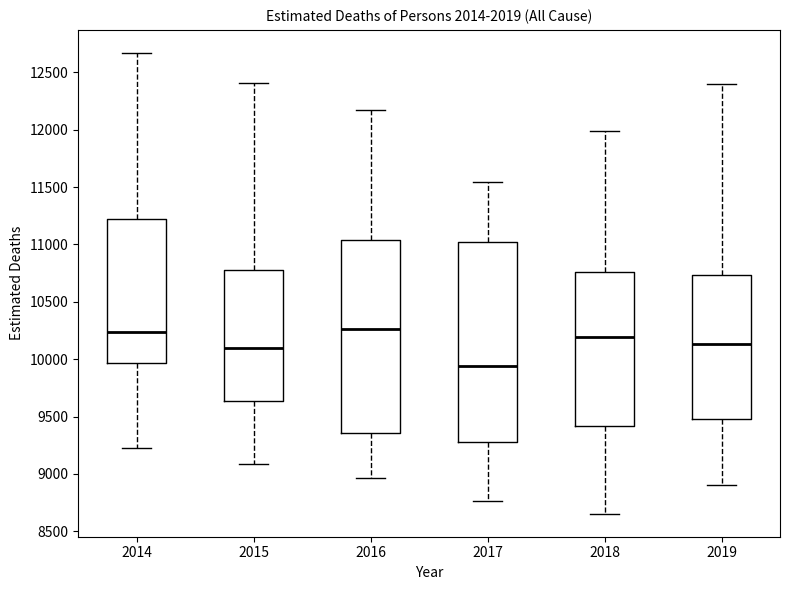

Reading left to right, transcribe this box plot: for each box, give where its median line is, the range the box spans, and where its two whiskers end, as read against the y-axis. The values are not printed on the chart, so give them approximately, as read against the axis.

2014: median 10250, box 9950 to 11200, whiskers 9200 to 12650
2015: median 10100, box 9650 to 10750, whiskers 9100 to 12400
2016: median 10250, box 9350 to 11050, whiskers 8950 to 12150
2017: median 9950, box 9300 to 11000, whiskers 8750 to 11550
2018: median 10200, box 9400 to 10750, whiskers 8650 to 12000
2019: median 10150, box 9500 to 10750, whiskers 8900 to 12400